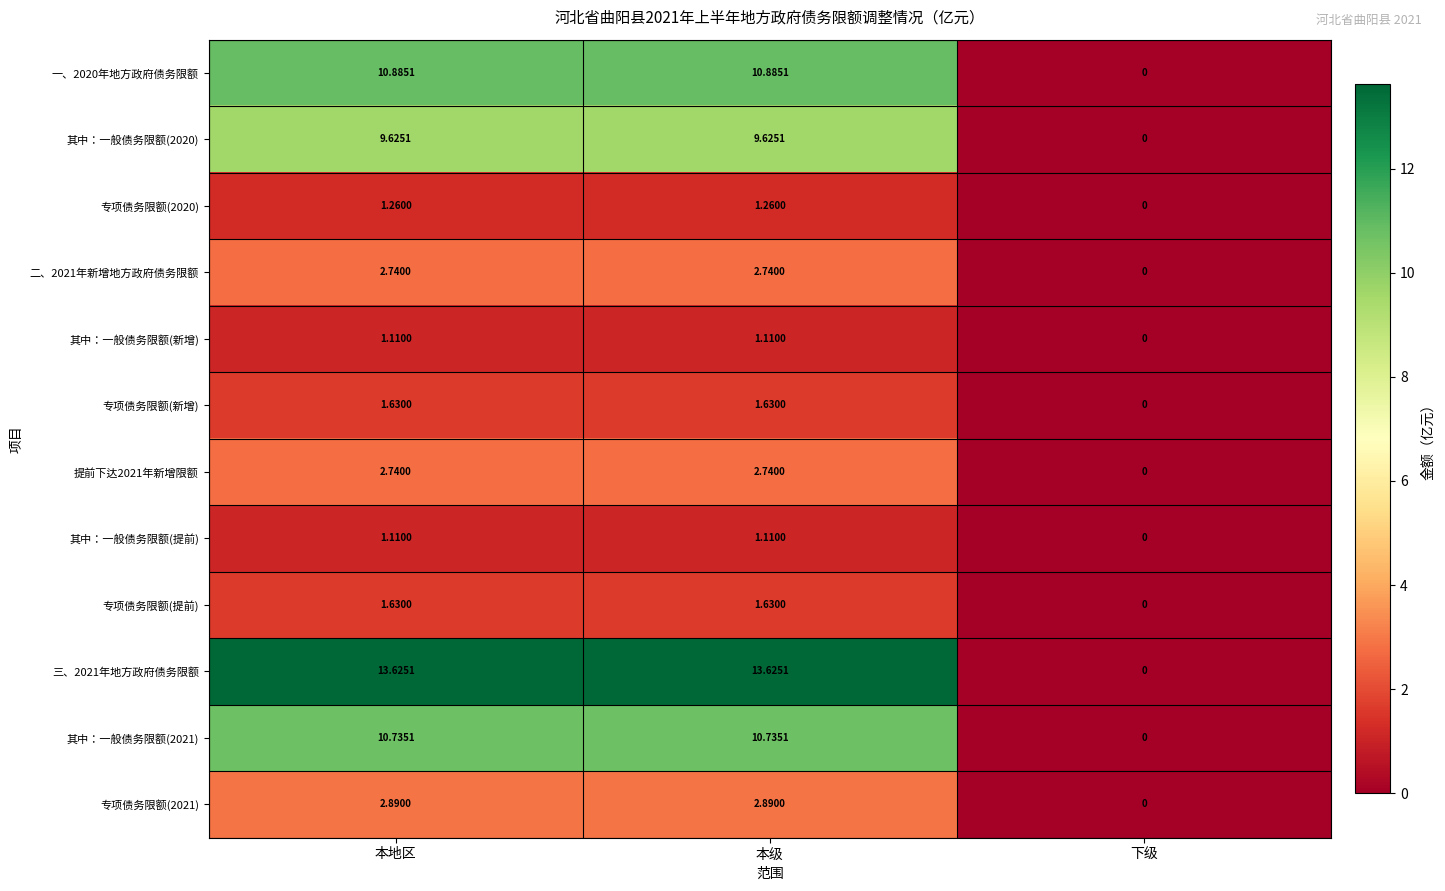

Where does the 其中：一般债务限额(2020) series first go above 9?

本地区